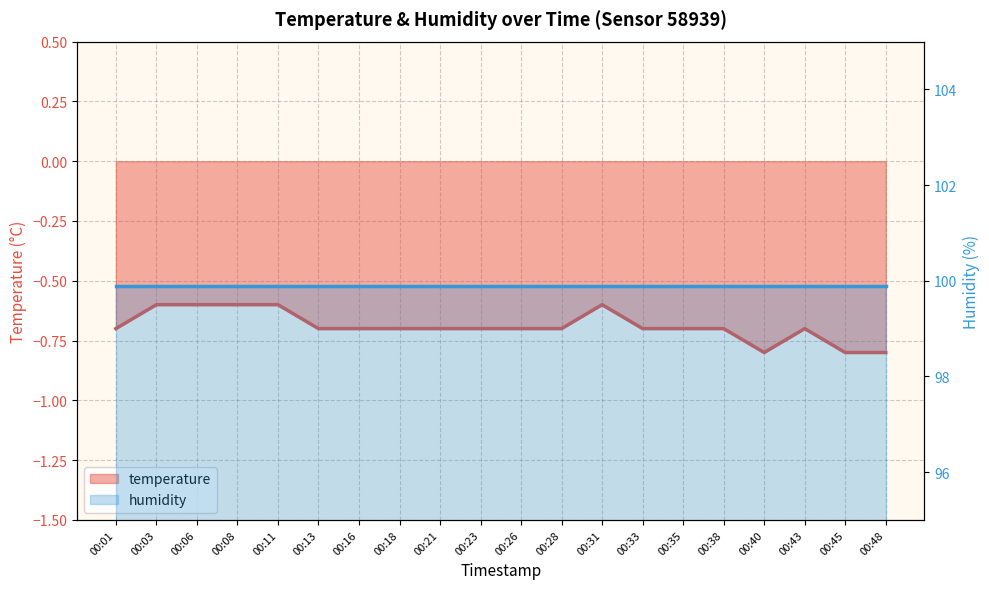

What is the value of the 14th point from the left?

-0.7